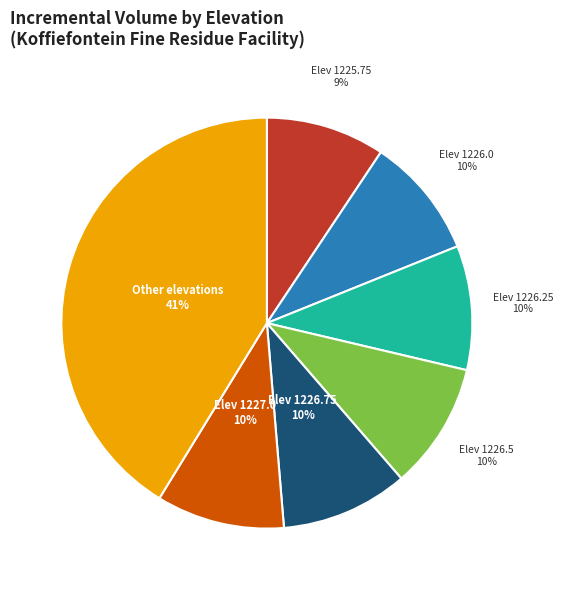

Is there any slice that represents more than half of the pie?

No